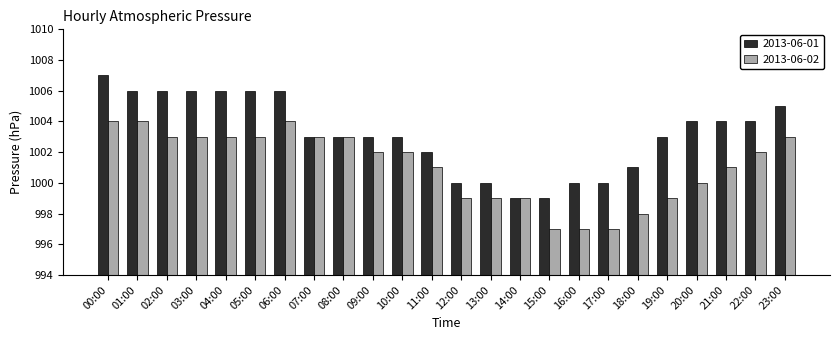

Is the value of 2013-06-01 at 13:00 greater than the value of 2013-06-02 at 16:00?

Yes